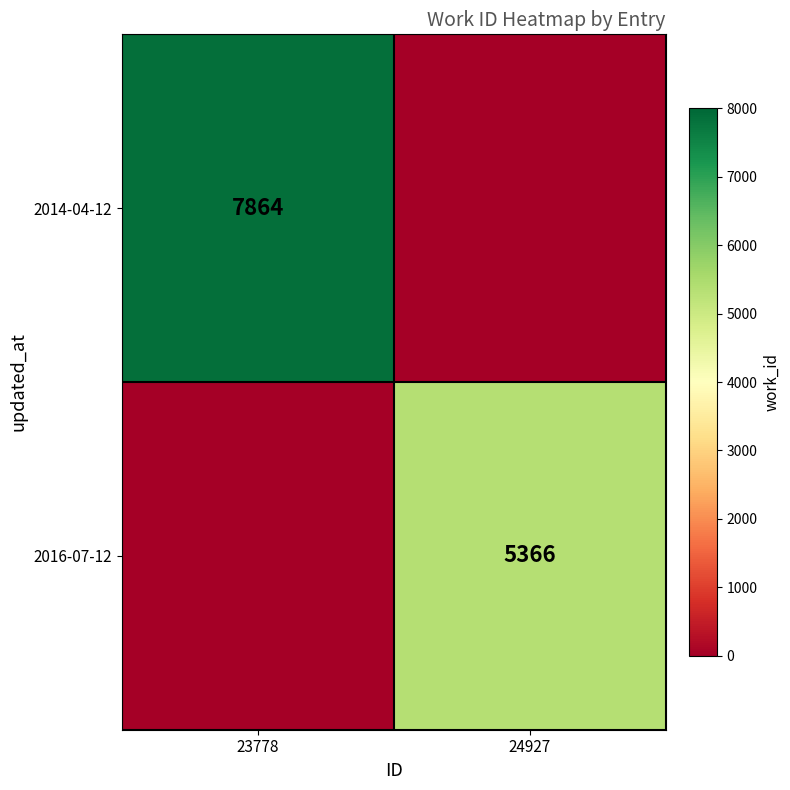

The 2014-04-12 series shows 7864 at 23778. True or false?

True